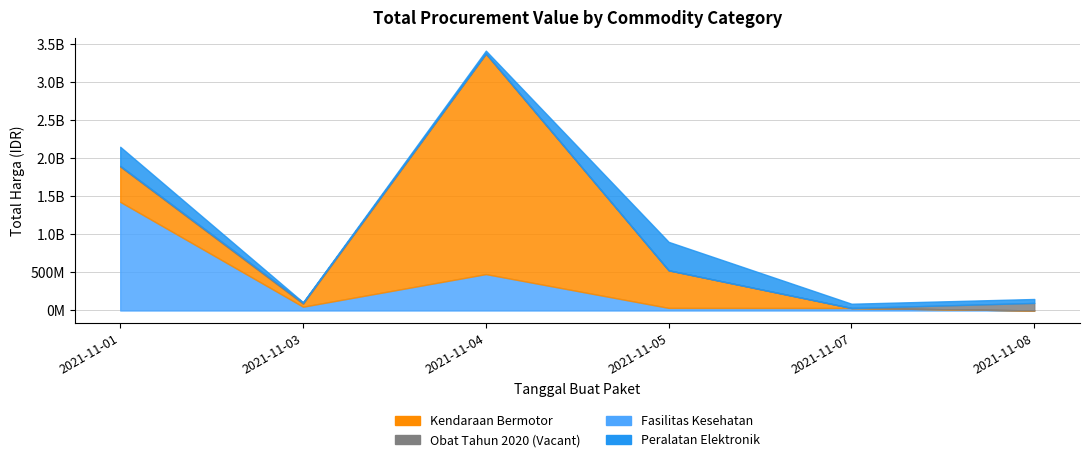

Where do Obat Tahun 2020 and Peralatan Elektronik first cross each other?

2021-11-01 and 2021-11-03